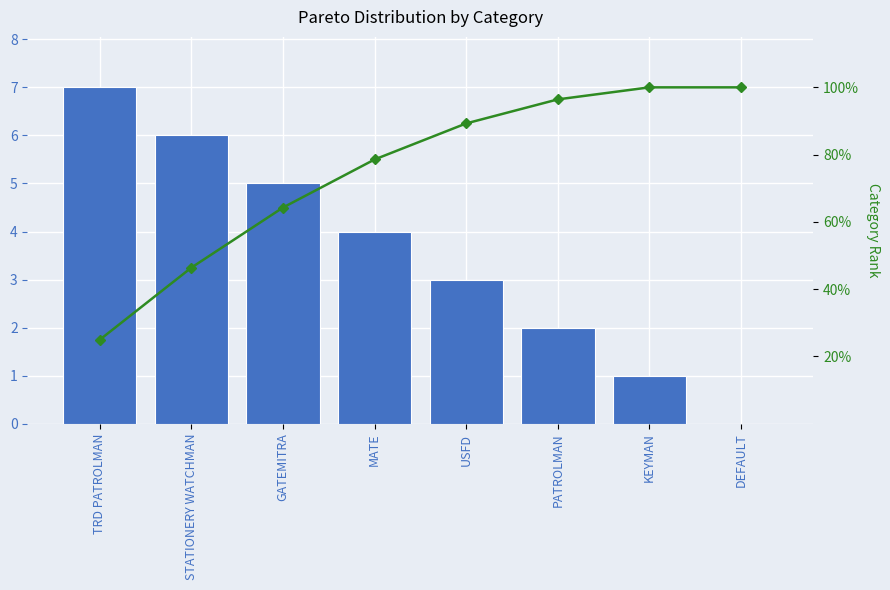

At which label does Cumulative % reach its minimum?

TRD PATROLMAN